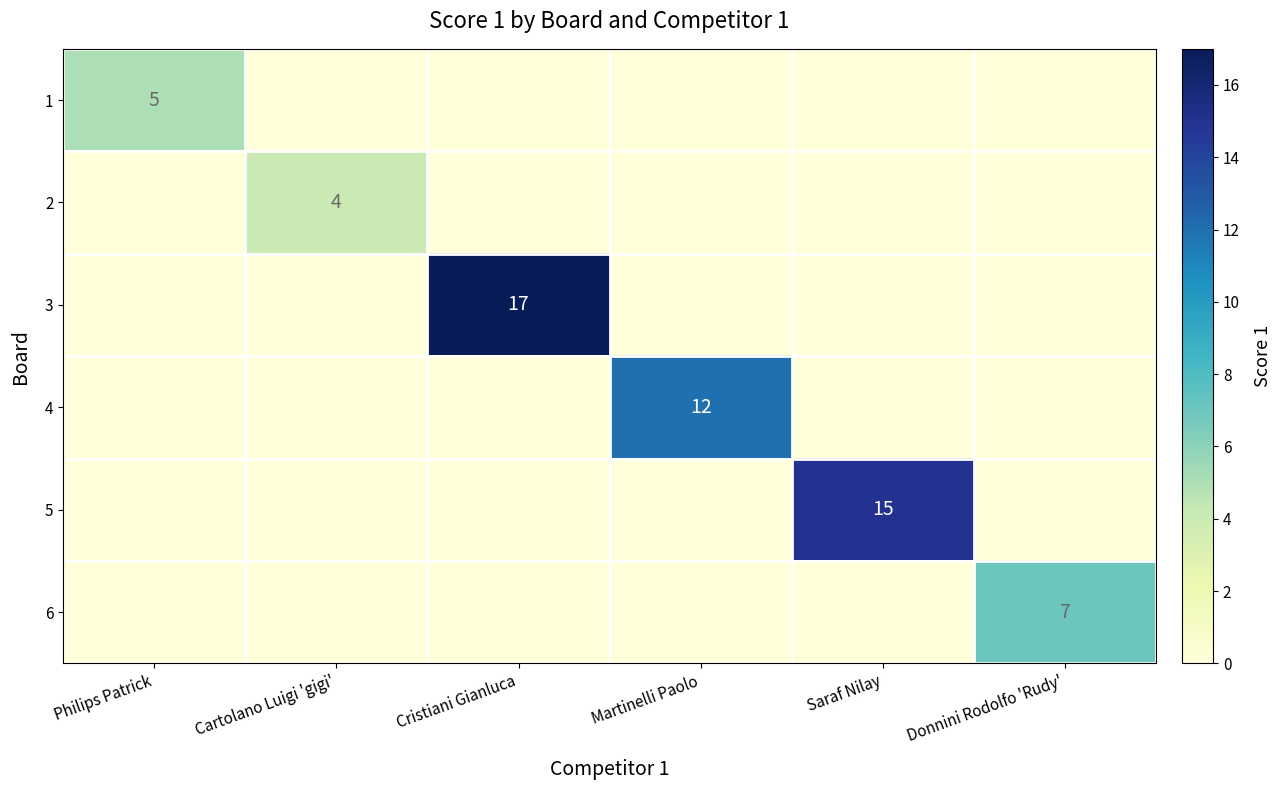

True or false: 1 has a value of 9 at Philips Patrick.

False